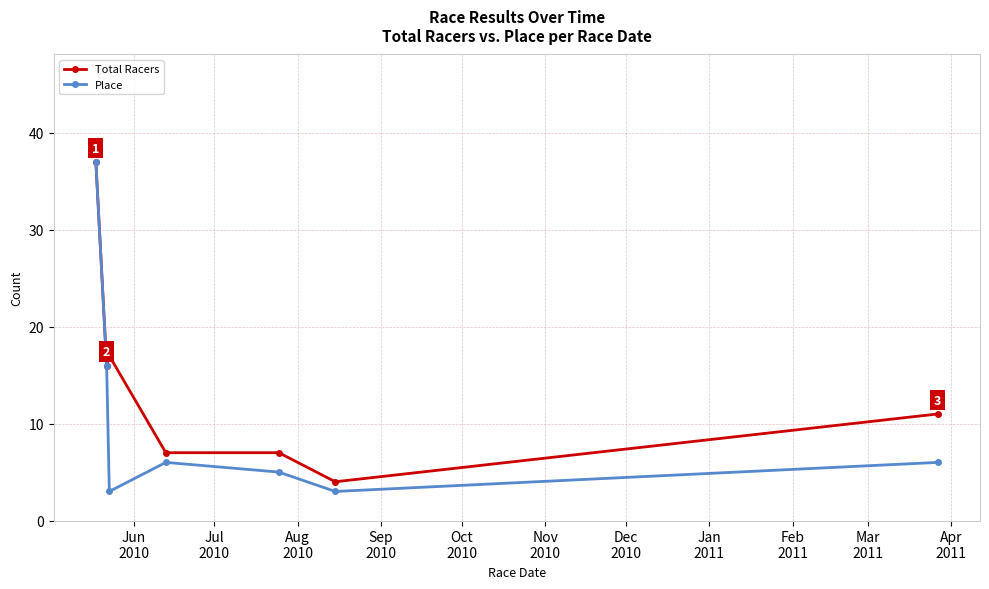

Reading left to right, transcribe all the data shown in this chart.

Total Racers: 37	16	17	7	7	4	11
Place: 37	16	3	6	5	3	6